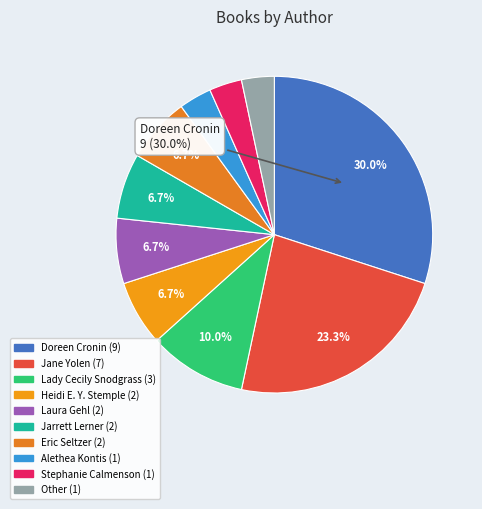

What is the change in value from Lady Cecily Snodgrass to Alethea Kontis?

-2